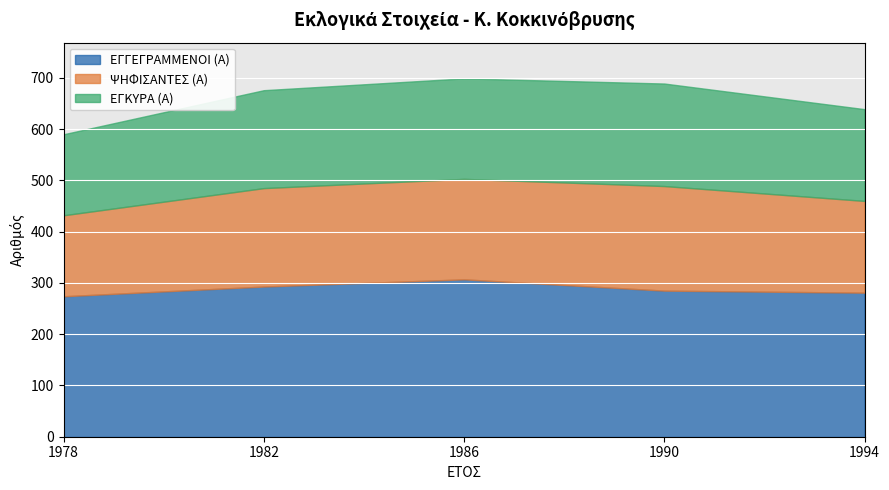

What is the difference between the second highest and second lowest values in the ΕΓΓΕΓΡΑΜΜΕΝΟΙ (Α) series?

12